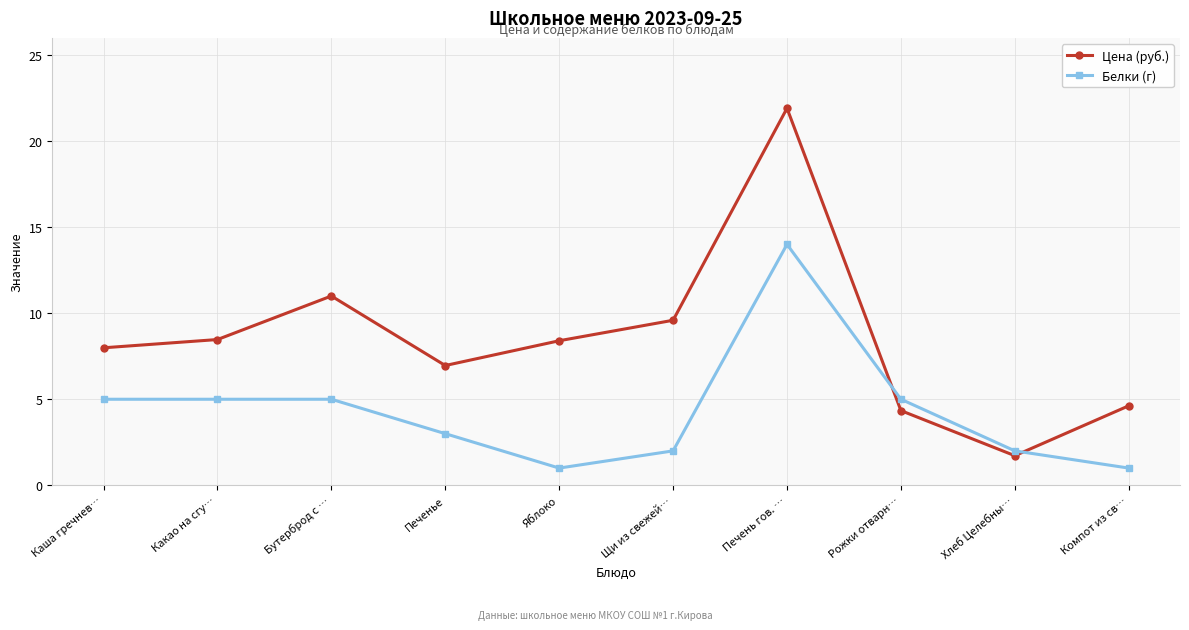

What is the sum of all Белки (г) values?

43.0